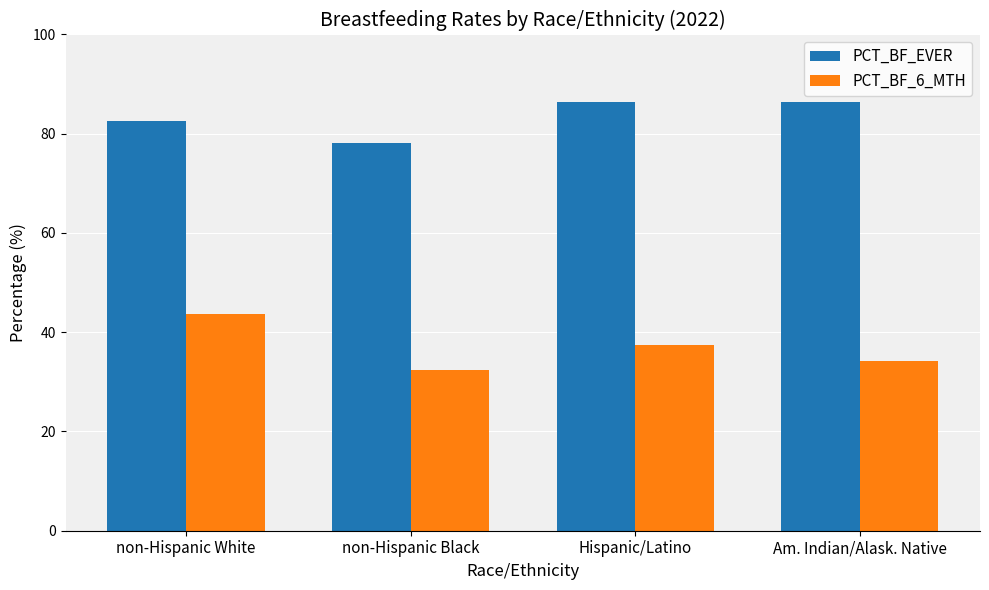

What is the difference between the highest and lowest values at Am. Indian/Alask. Native?

52.0